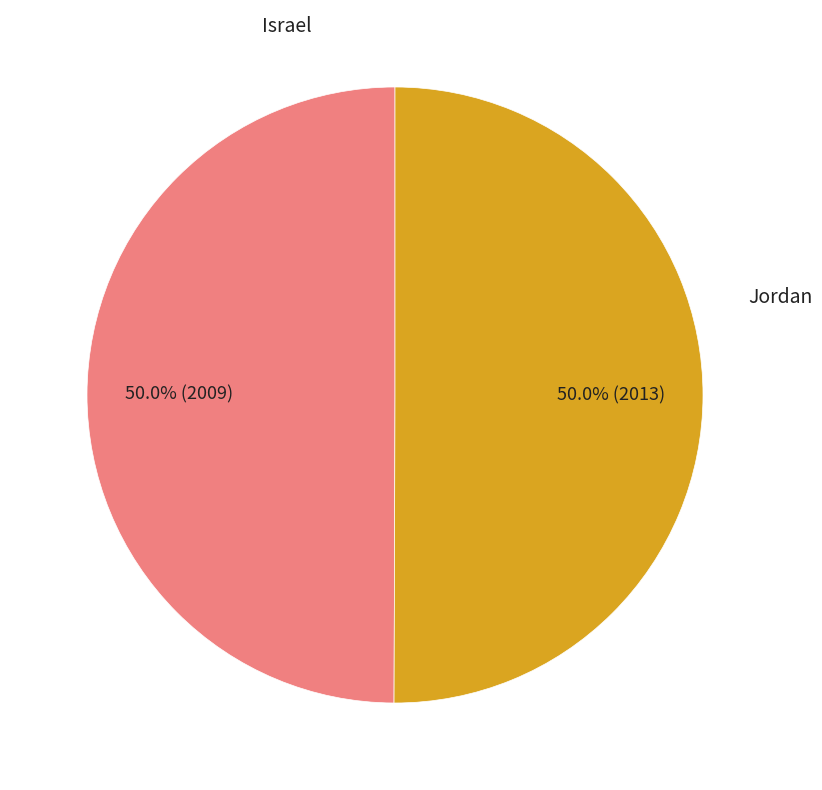

Count the number of slices in the pie.

2